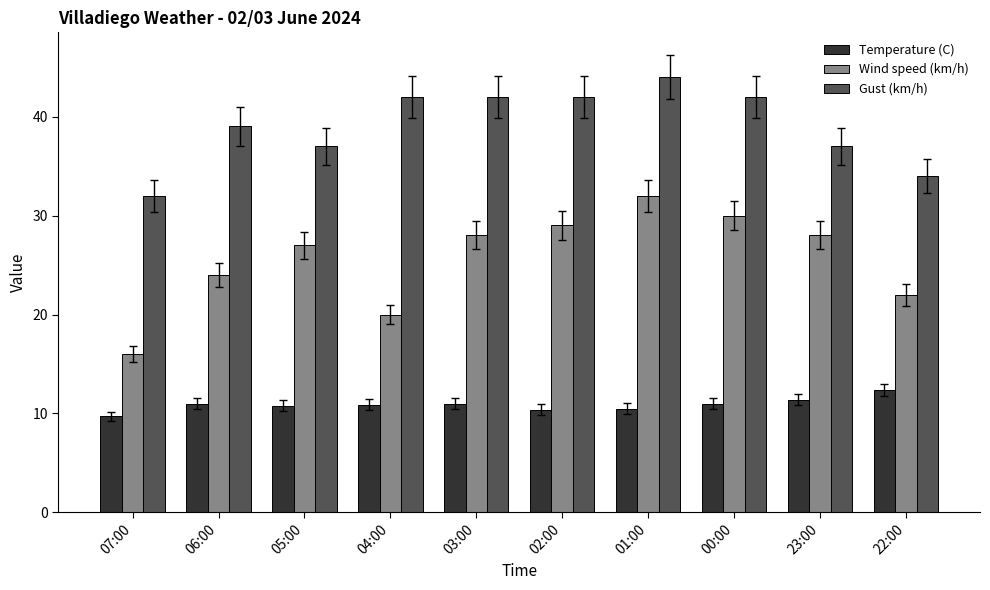

What is the greatest value displayed?

44.0